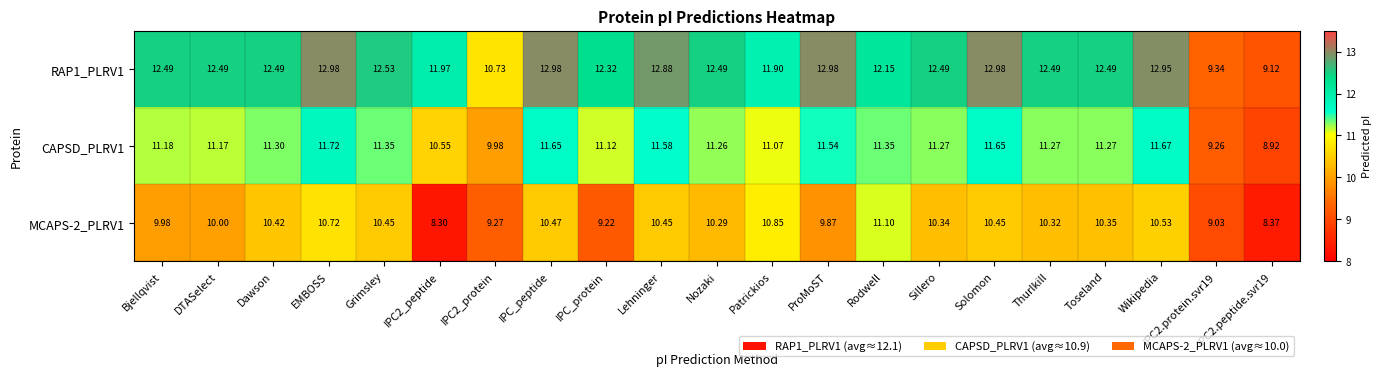

At which category is the sum across all series the highest?

EMBOSS